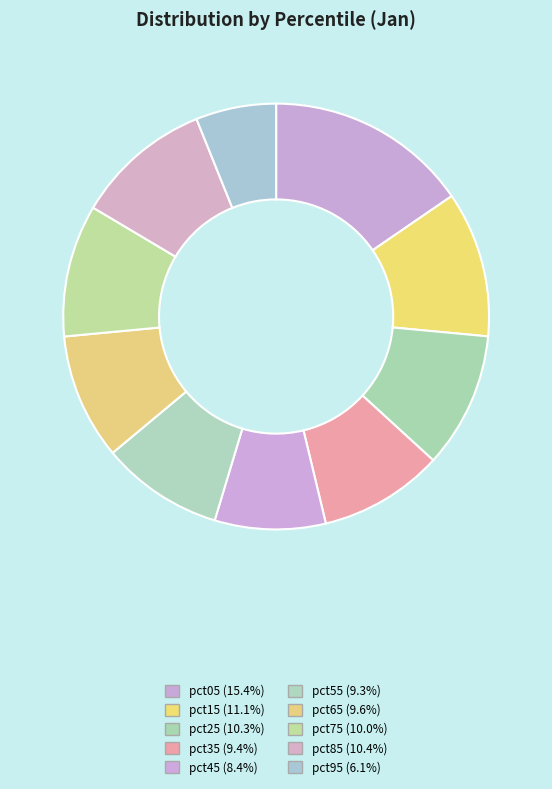

Which category has the smallest portion of the pie?

pct95